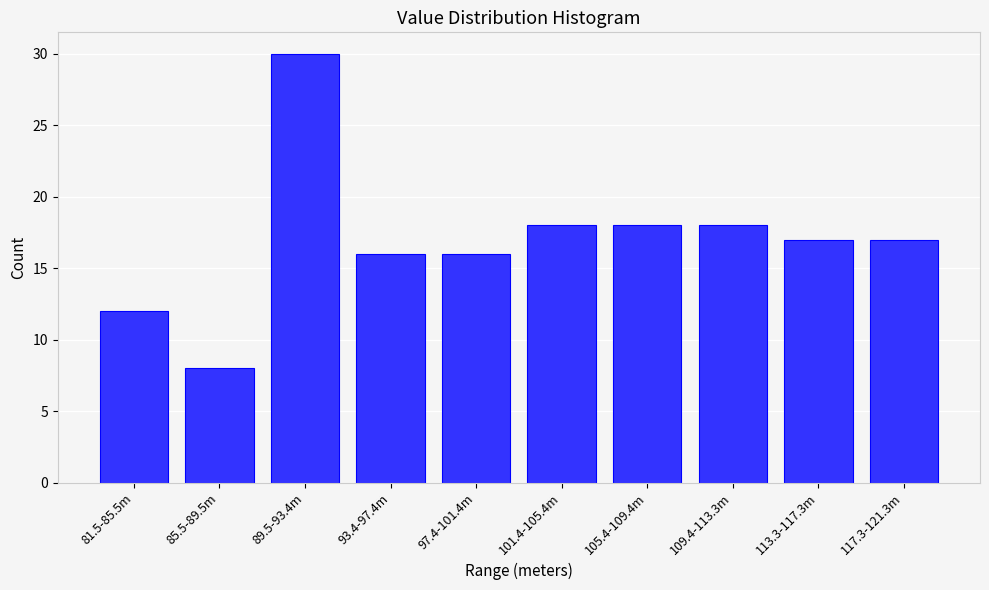

Reading left to right, what are all the values shown in this chart?

81.5-85.5m=12	85.5-89.5m=8	89.5-93.4m=30	93.4-97.4m=16	97.4-101.4m=16	101.4-105.4m=18	105.4-109.4m=18	109.4-113.3m=18	113.3-117.3m=17	117.3-121.3m=17